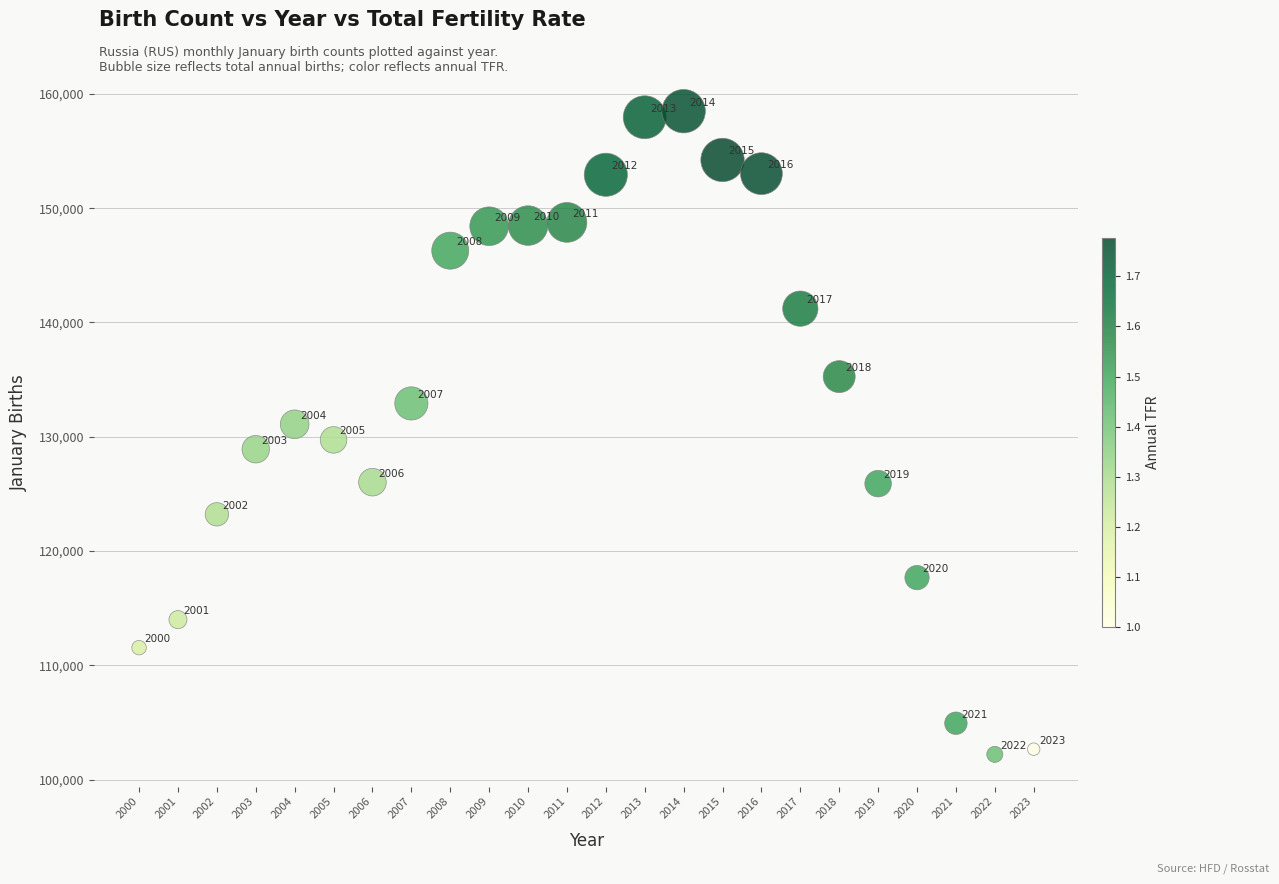

What is the range of X values (max minus min)?

23